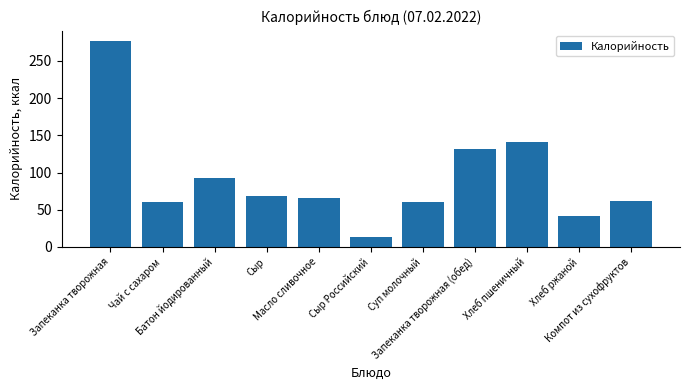

What is the change in value from Сыр to Запеканка творожная (обед)?

+64